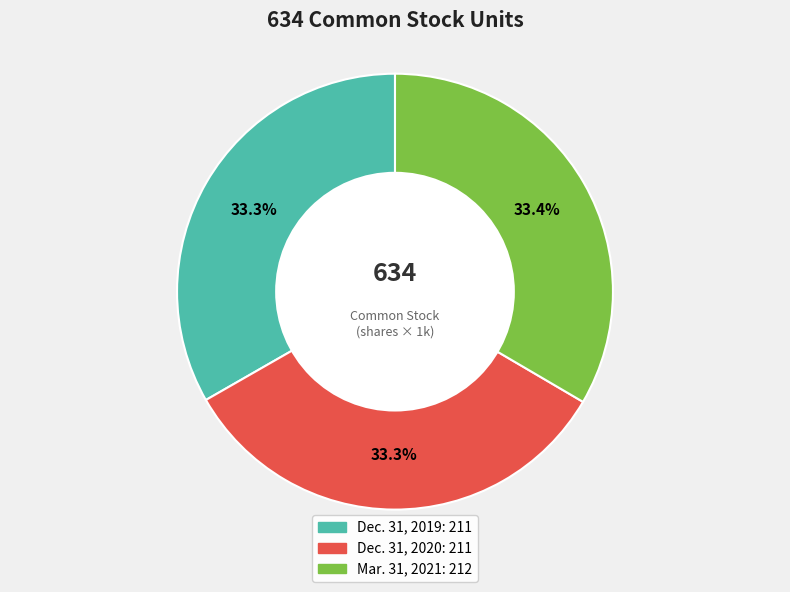

Is there a majority slice in this chart?

No